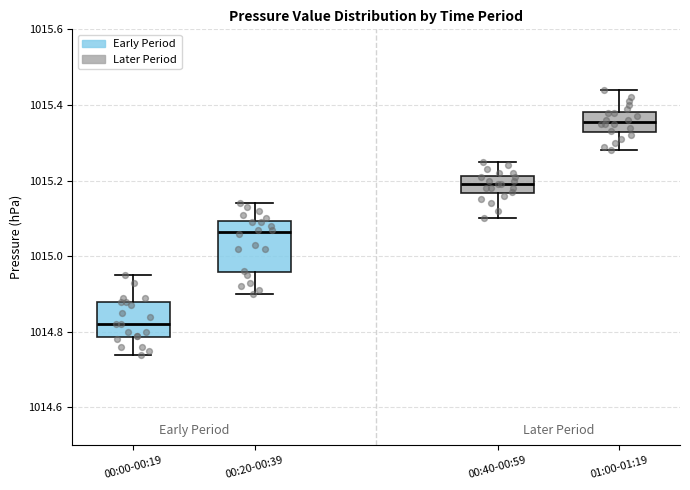

Where is the lower edge of the box for 00:40-00:59 on the y-axis? The values are not printed on the chart, so give them approximately, as read against the axis.

1015.16